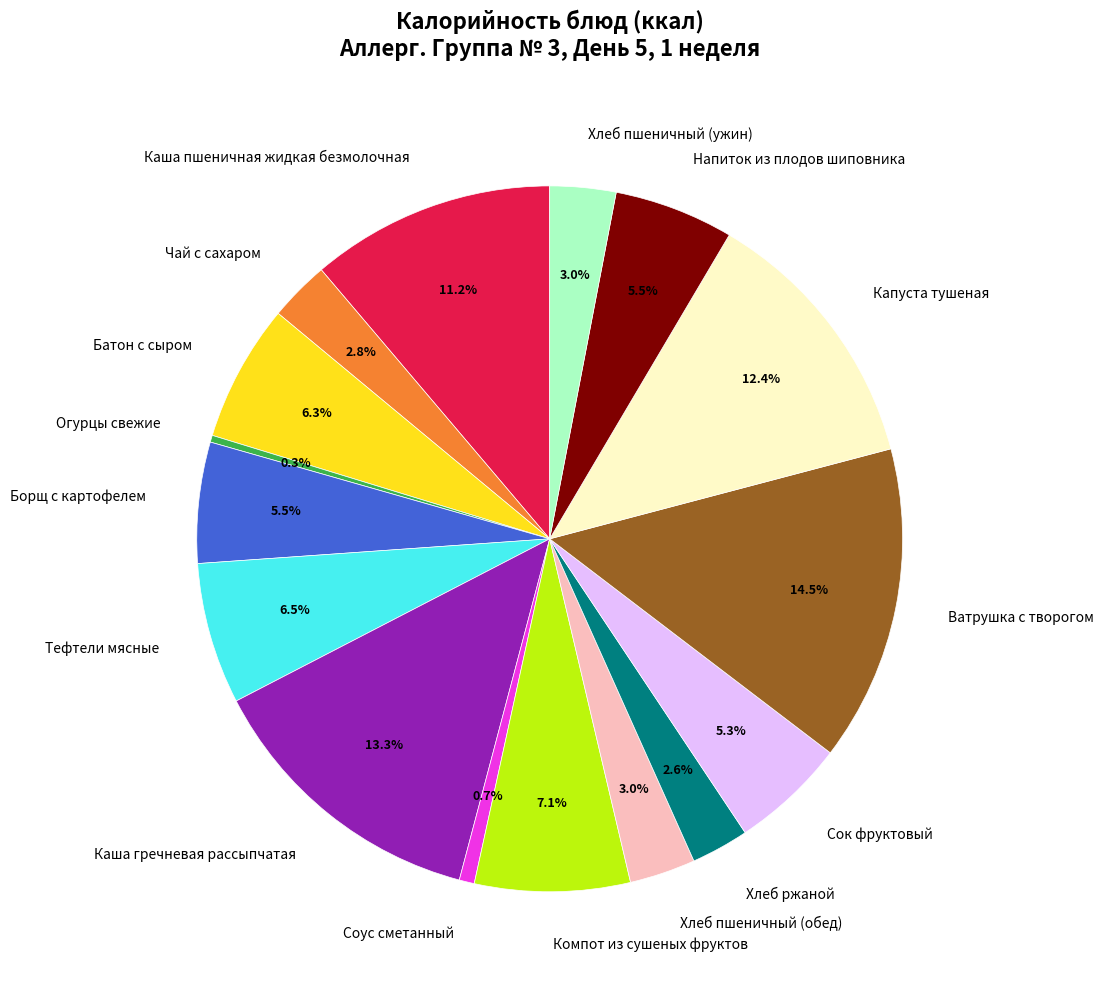

How many slices are in this pie chart?

16